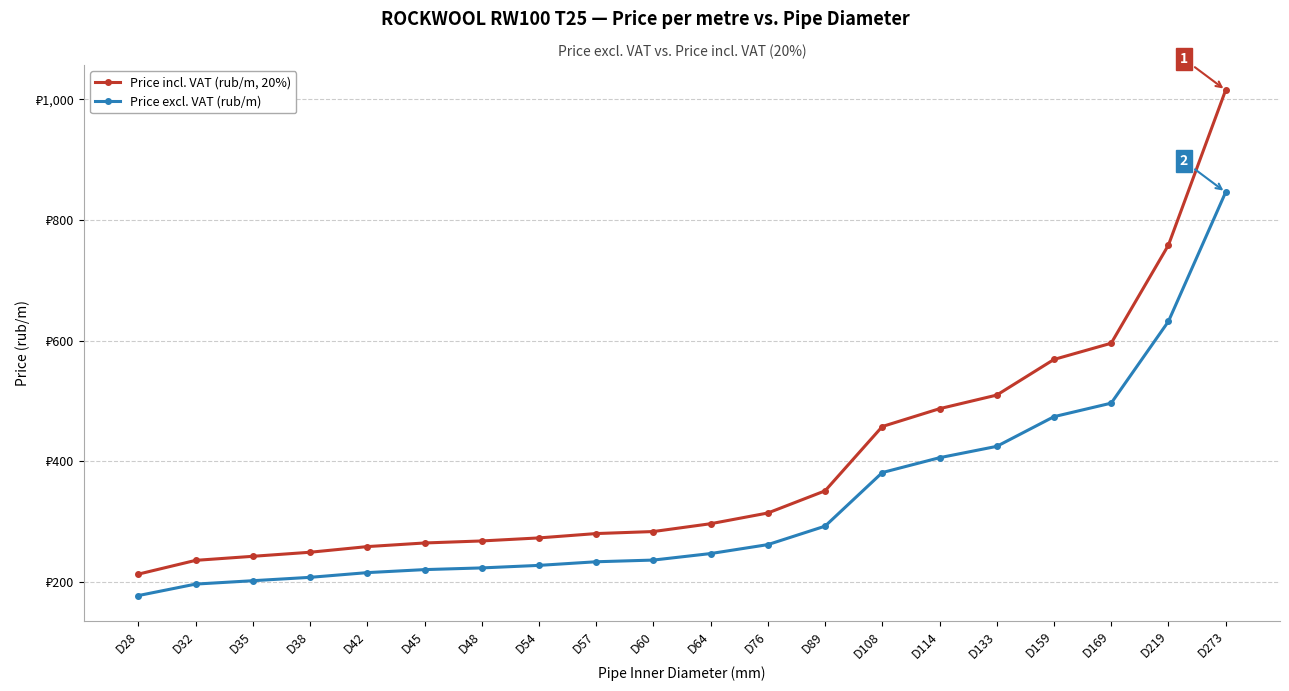

True or false: Price incl. VAT (rub/m, 20%) and Price excl. VAT (rub/m) intersect in this chart.

False